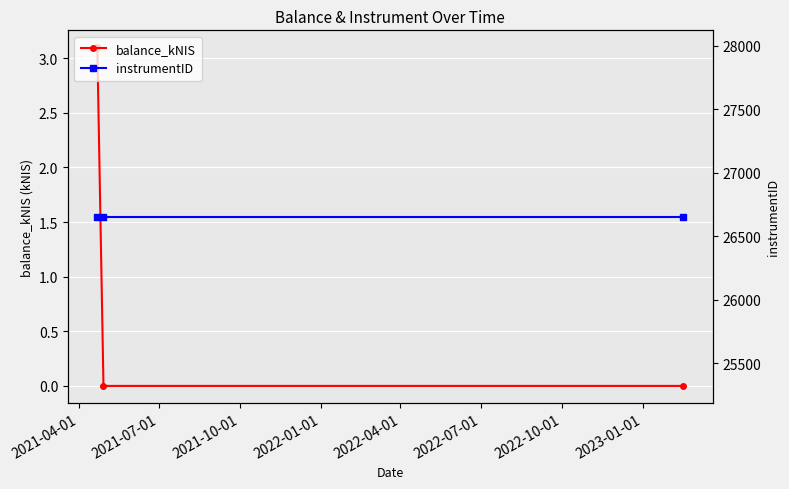

Reading left to right, list all the values displayed in this chart.

balance_kNIS: 3.1	0.0	0.0
instrumentID: 26656.0	26656.0	26656.0